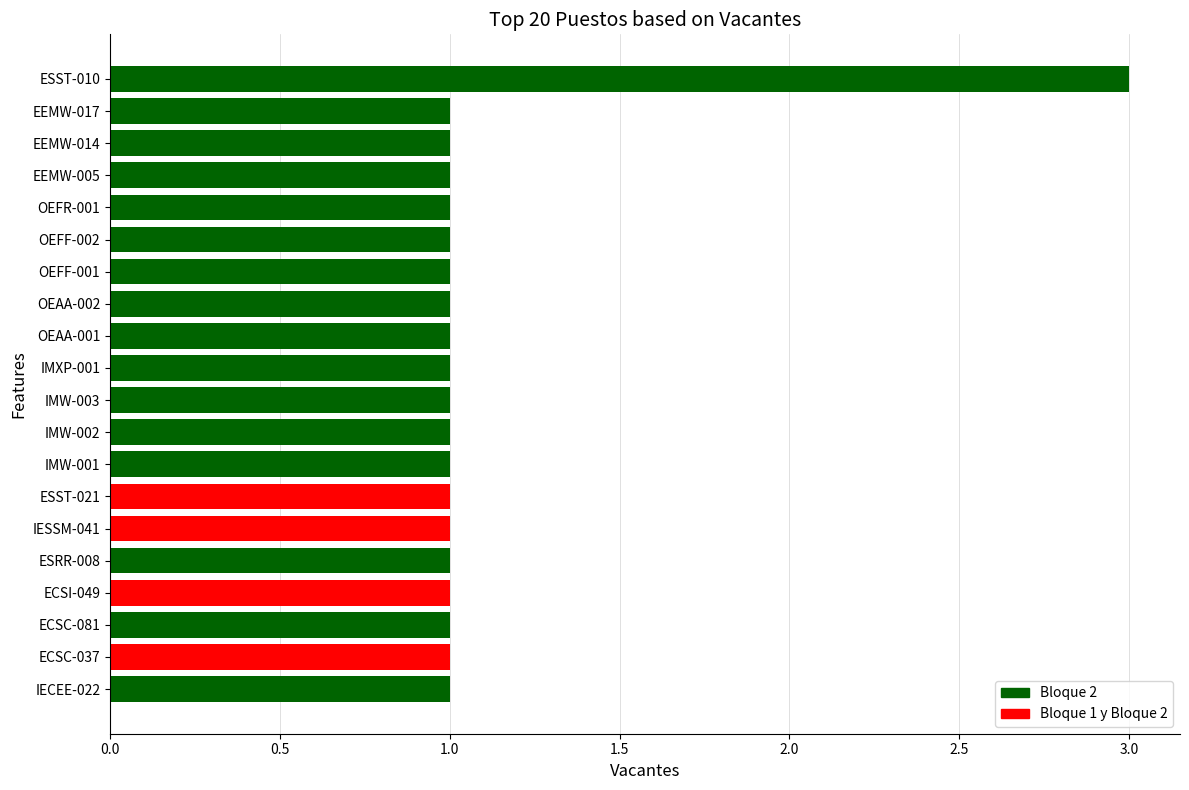

Which category has the highest value across all series?

ESST-010